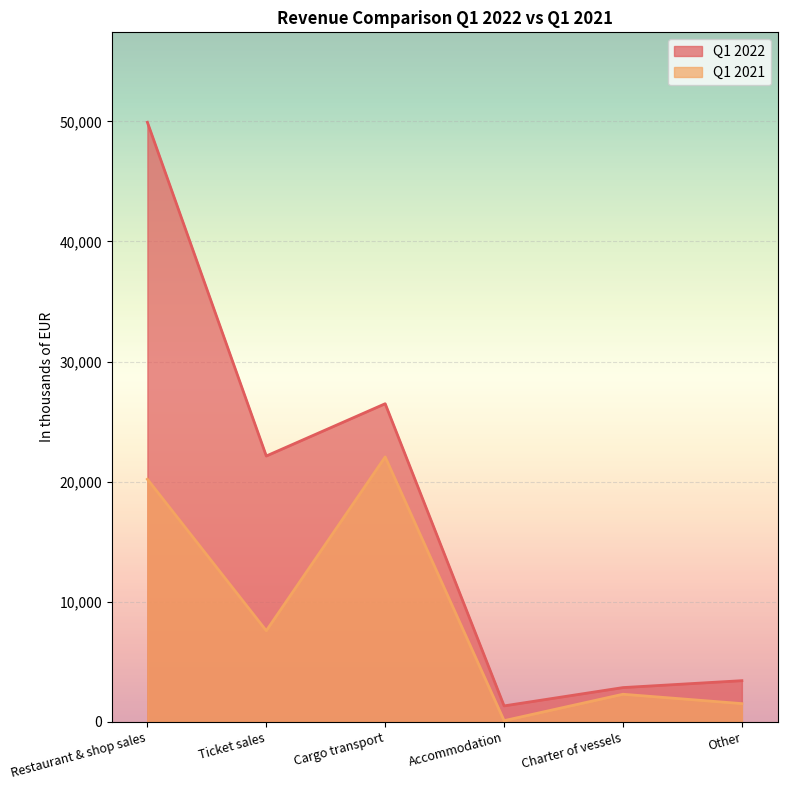

How many lines are shown in the chart?

2